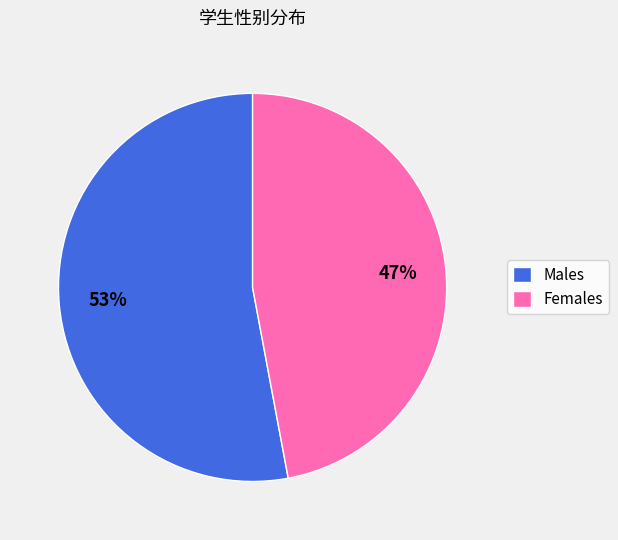

Do Males and Females together represent more than half of the pie?

Yes